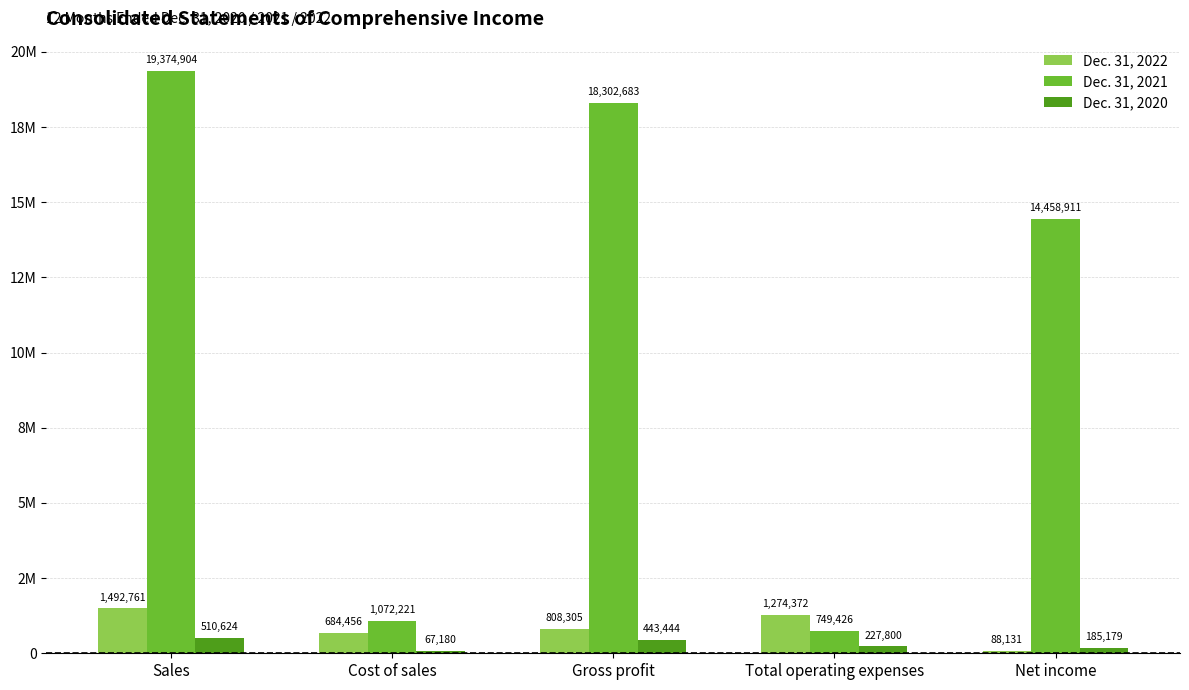

What is the greatest value displayed?

19374904